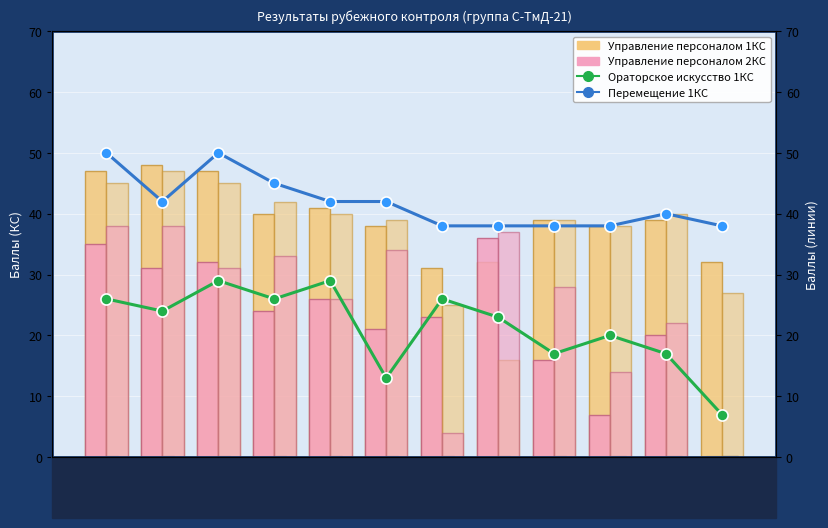

How many values in the Ораторское искусство 1КС series are below 24?

6